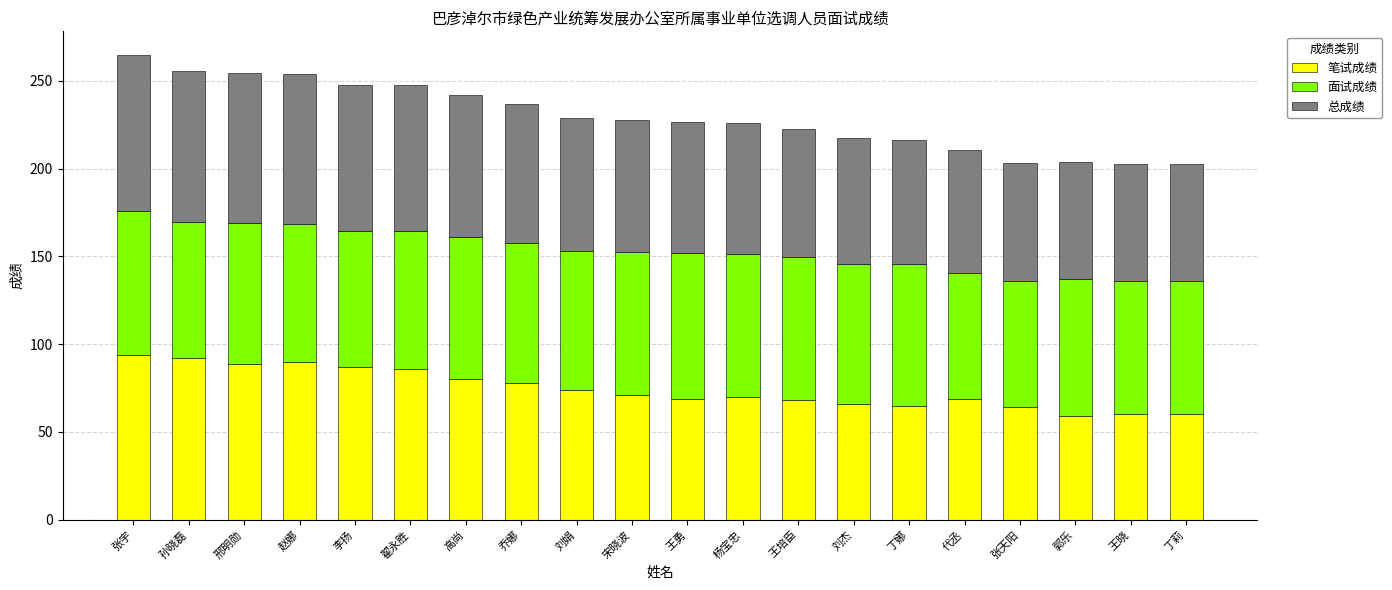

What is the difference between the maximum and minimum values in the 笔试成绩 series?

35.0